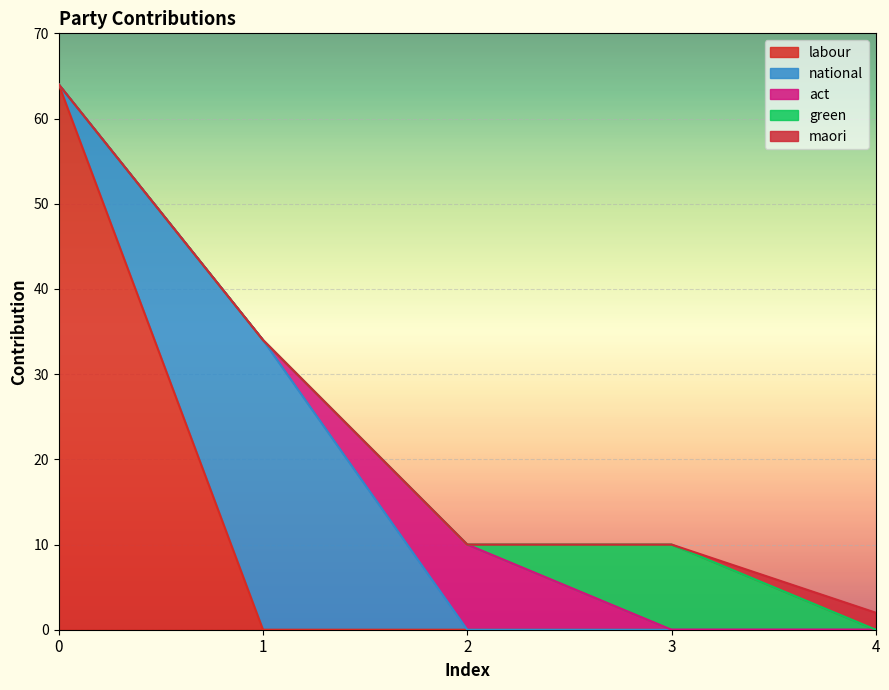

At how many categories does at least one series exceed 28?

2